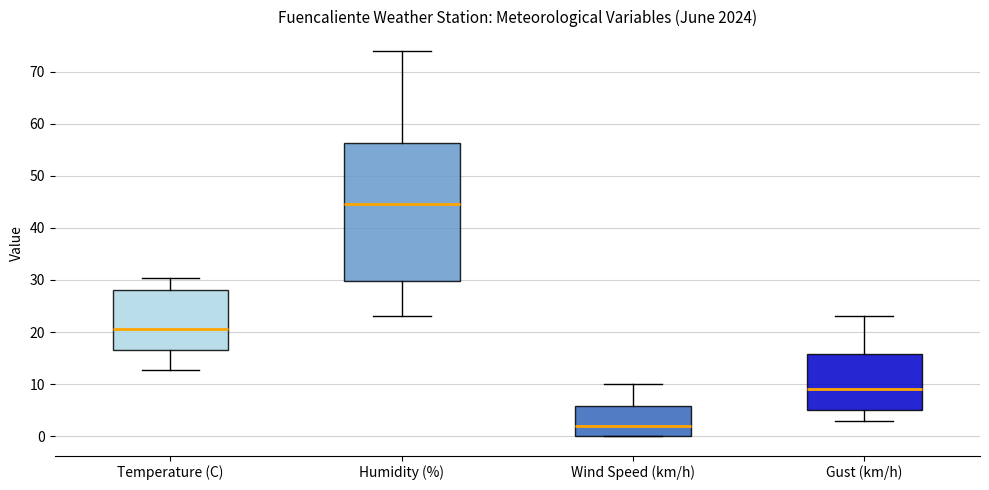

Comparing the boxes themselves (not the whiskers), which one is the tallest?

Humidity (%)